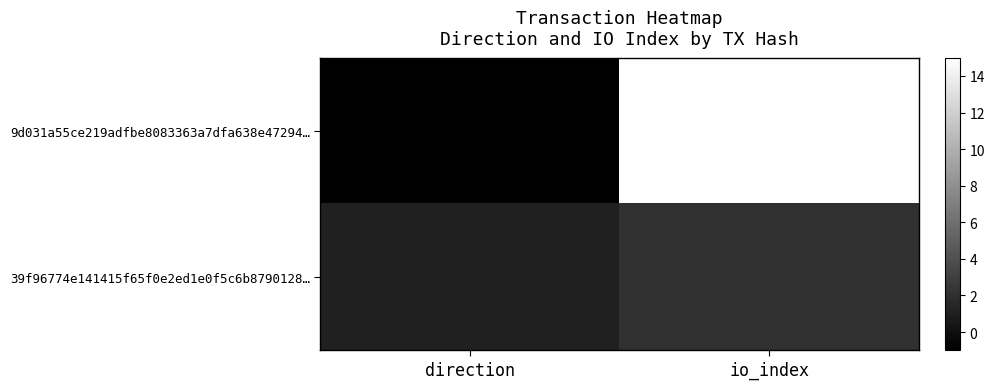

Between io_index and direction, which is larger?

io_index